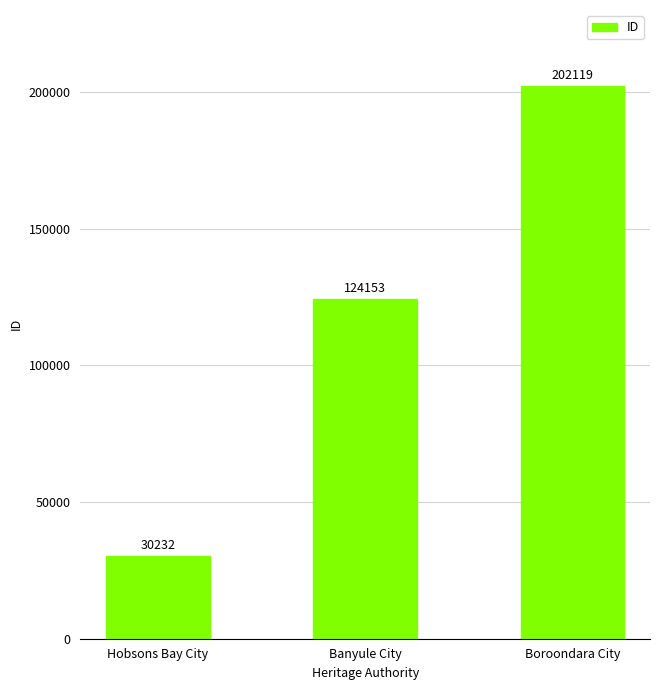

Rank the categories by value from lowest to highest.

Hobsons Bay City, Banyule City, Boroondara City